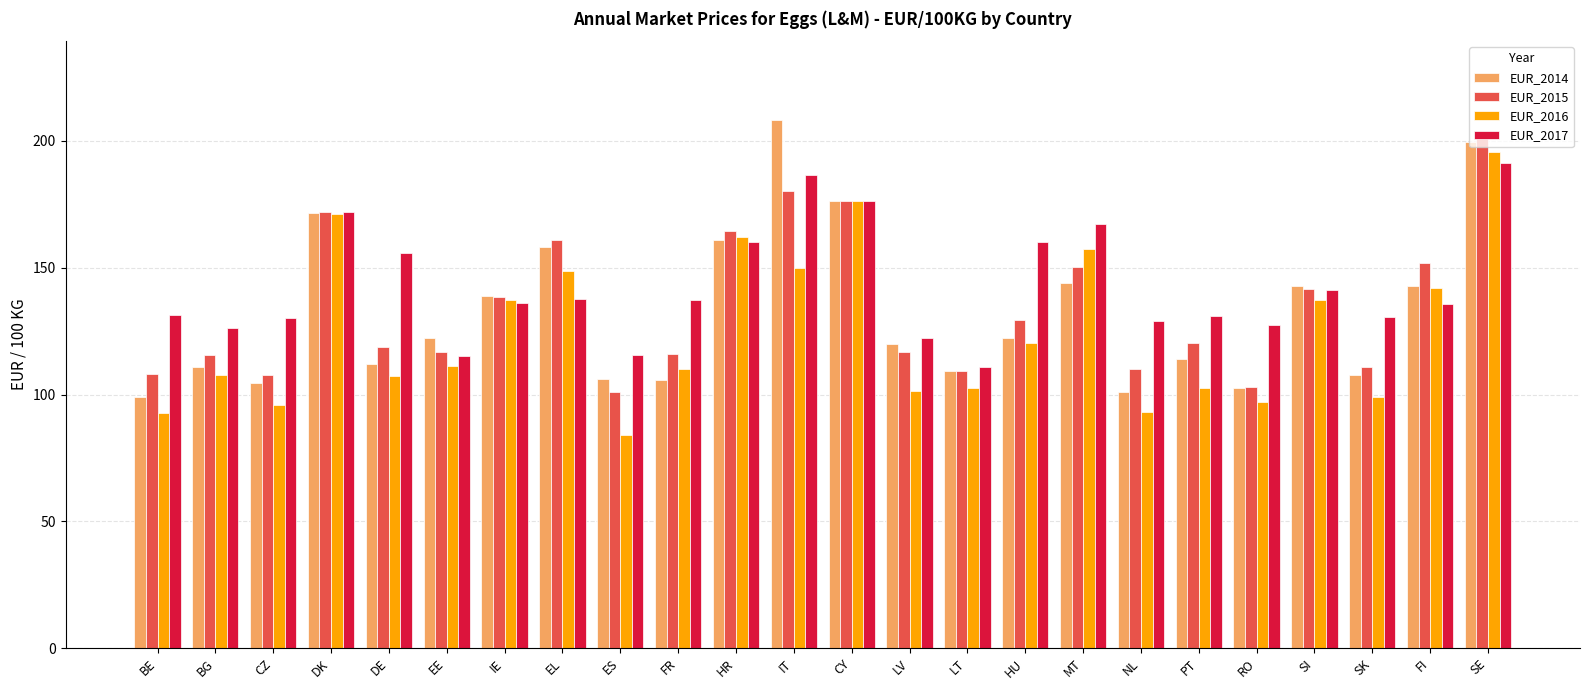

What is the difference between the second highest and minimum values in the EUR_2014 series?

100.4